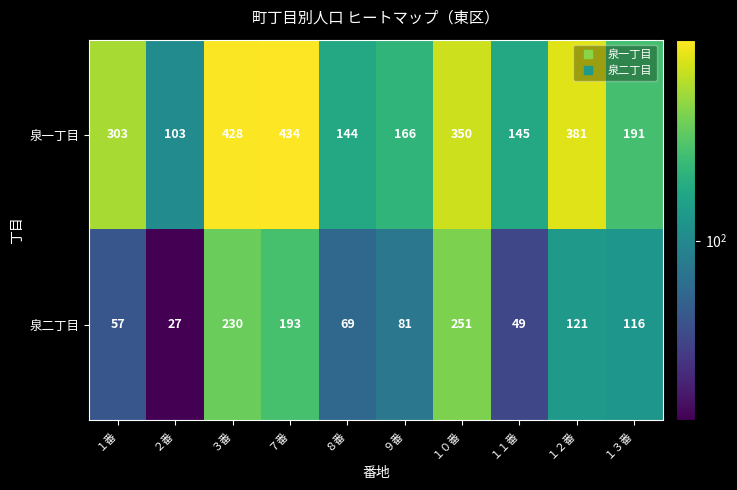

At how many categories does at least one series exceed 161?

7